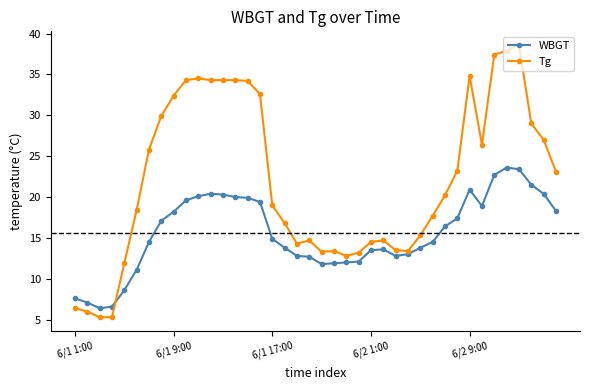

Which series has the largest total across all categories?

Tg